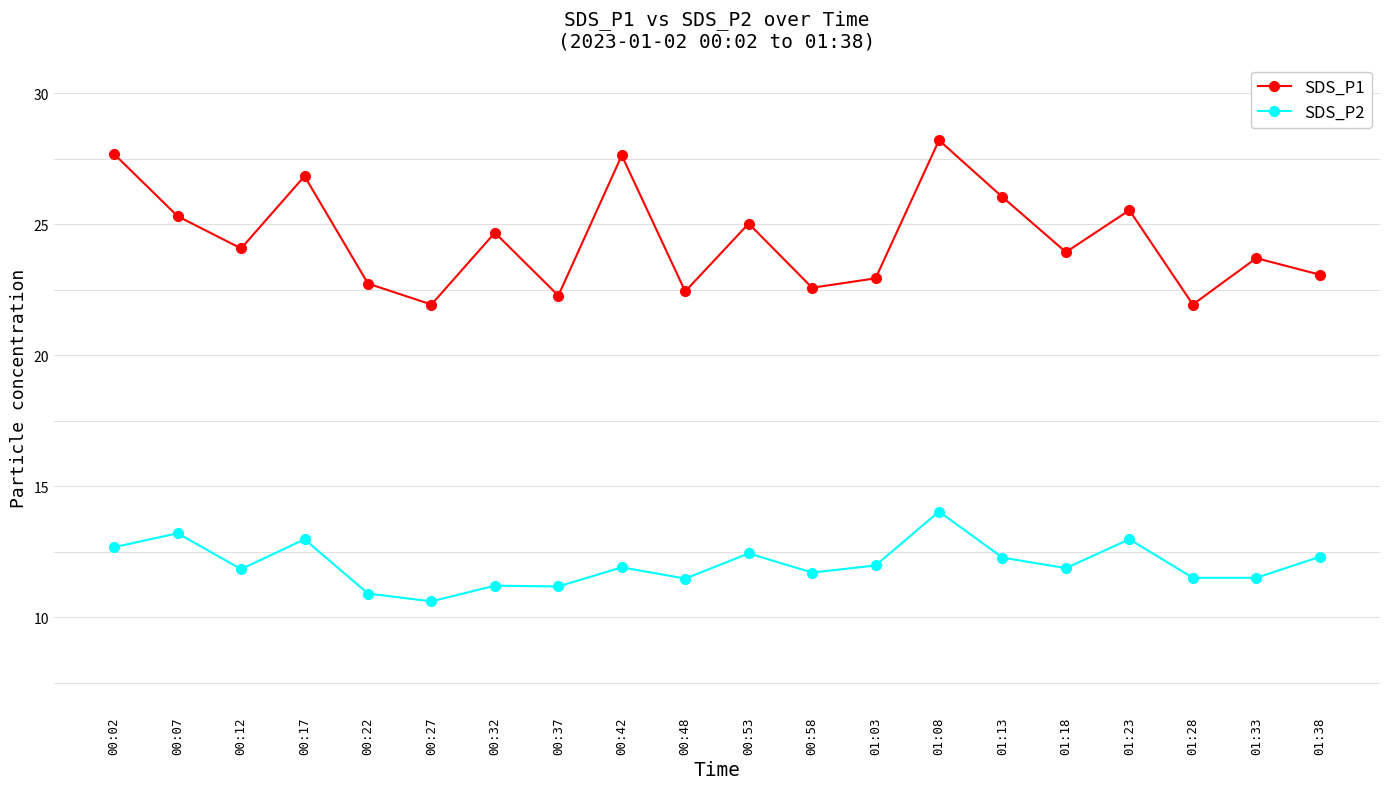

True or false: SDS_P2 and SDS_P1 intersect in this chart.

False